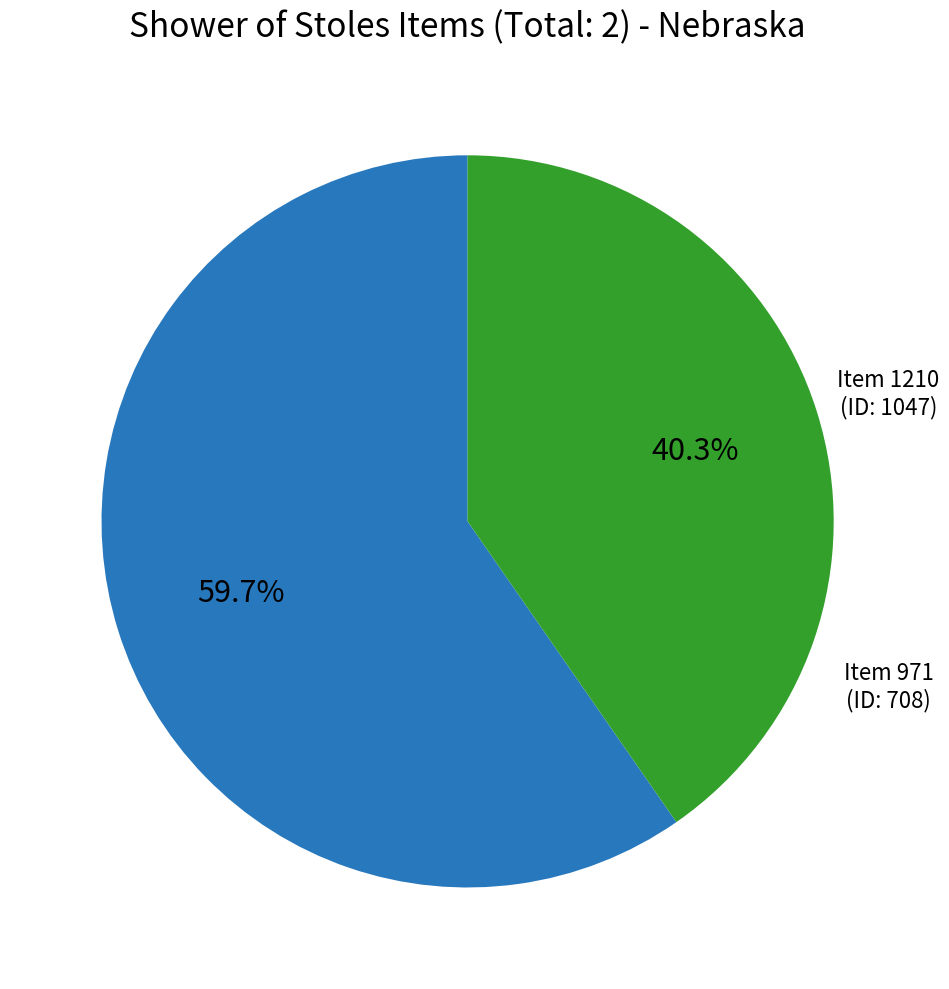

Is there any slice that represents more than half of the pie?

Yes